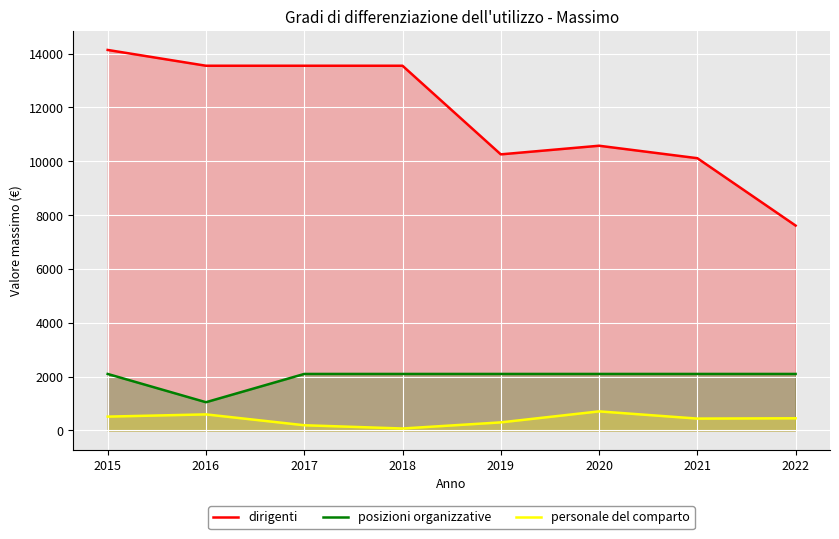

What is the difference between the highest and lowest values at 2015?

13618.3